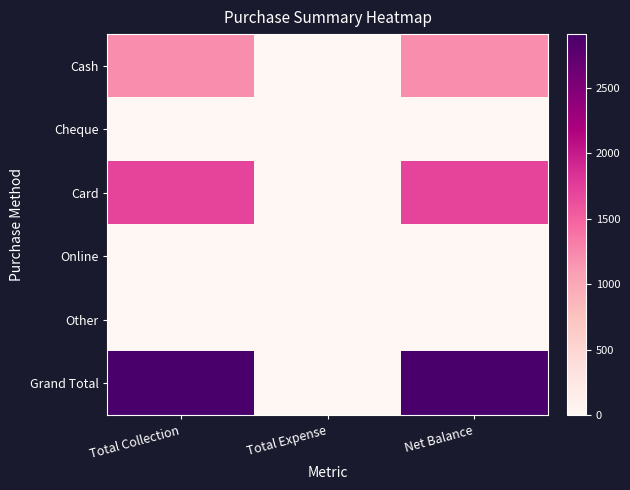

What is the spread (max minus min) of values at Net Balance?

2910